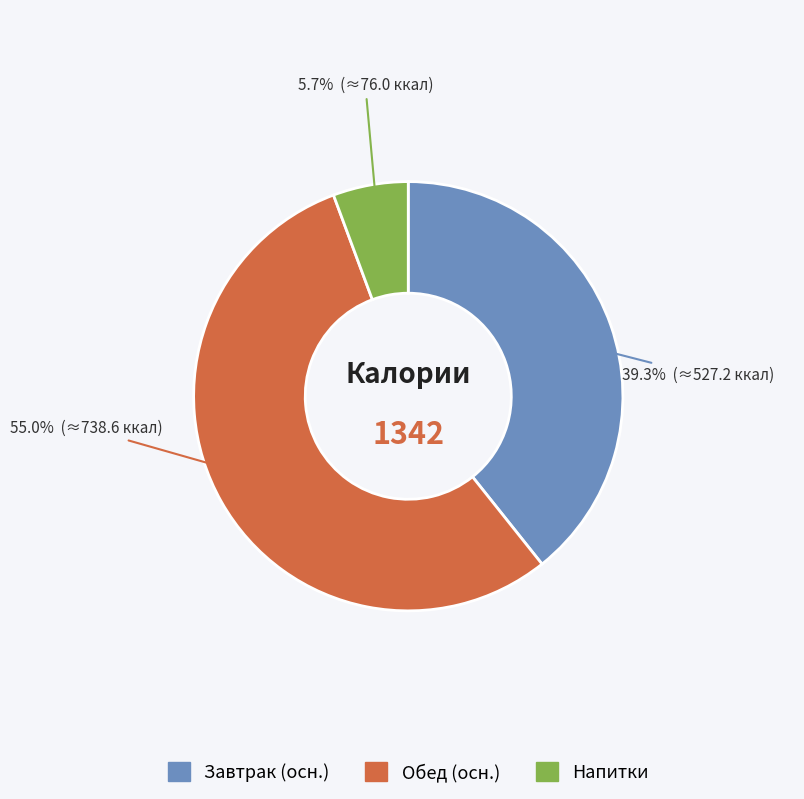

Is there a majority slice in this chart?

Yes